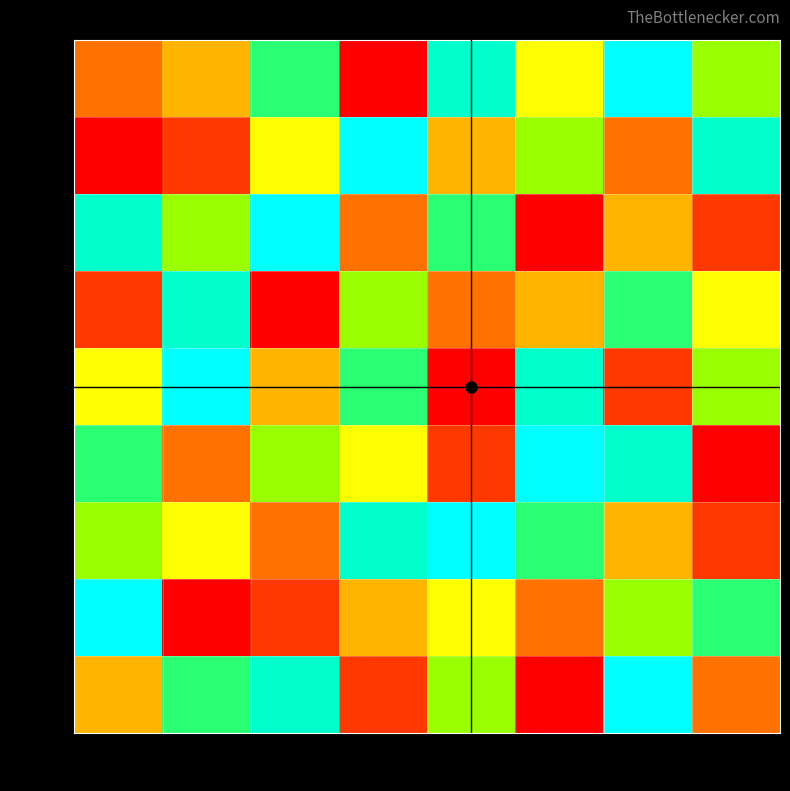

Between col2 and col5, which series saw the biggest shift?

row2